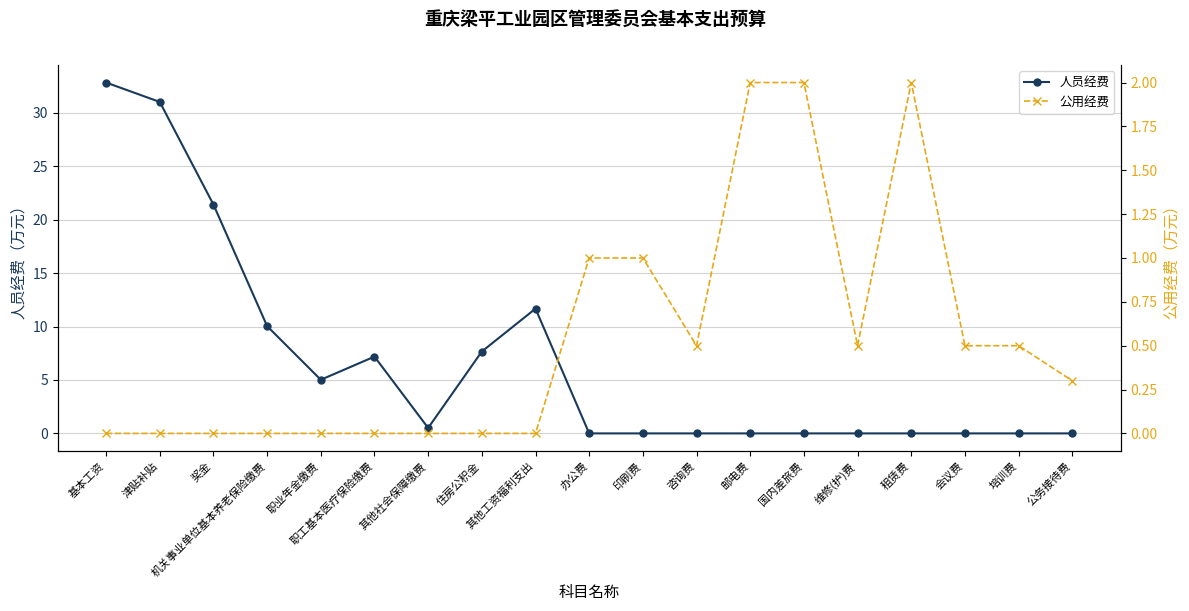

What is the sum of the 公用经费 values at 会议费 and 国内差旅费?

2.5